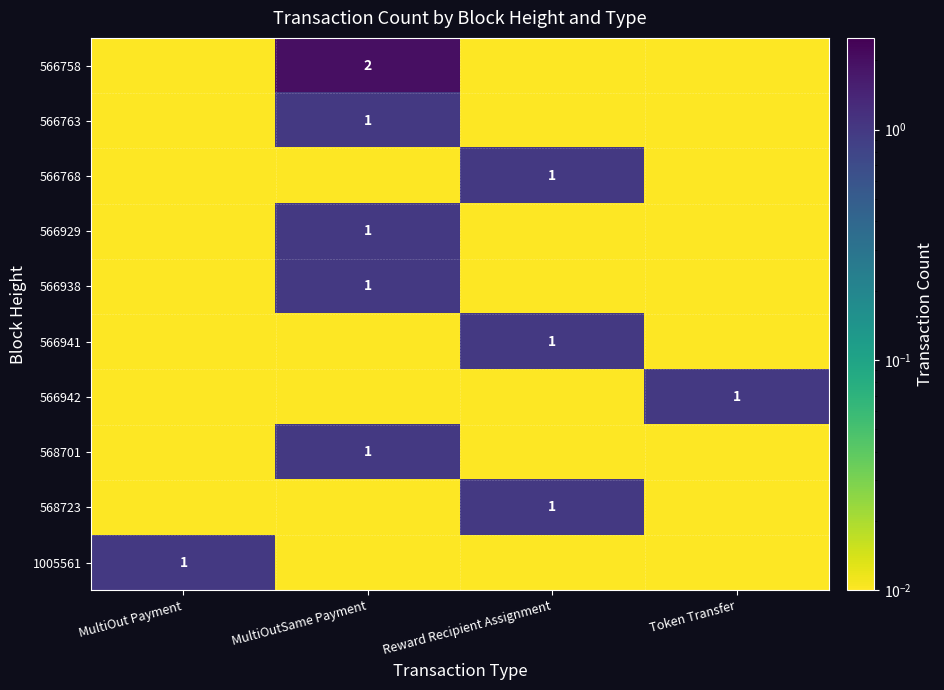

What is the total value across all series at MultiOut Payment?

1.1